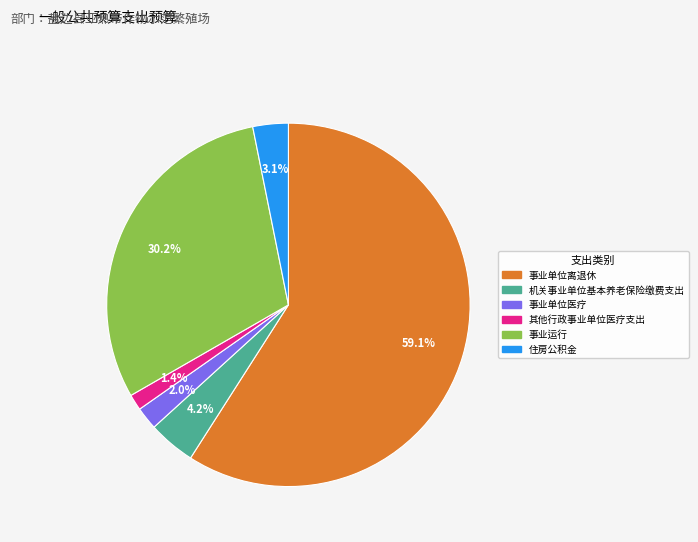

True or false: 事业单位离退休 accounts for 59% of the total.

True